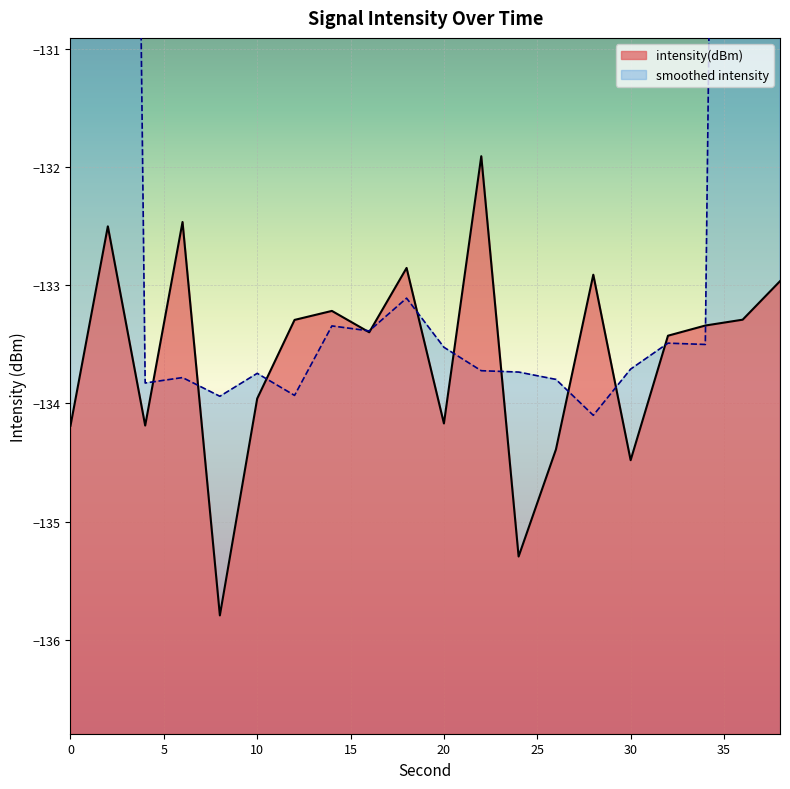

Reading left to right, what are all the values shown in this chart?

0=-134.2	2=-132.5	4=-134.2	6=-132.5	8=-135.8	10=-134.0	12=-133.3	14=-133.2	16=-133.4	18=-132.9	20=-134.2	22=-131.9	24=-135.3	26=-134.4	28=-132.9	30=-134.5	32=-133.4	34=-133.3	36=-133.3	38=-133.0